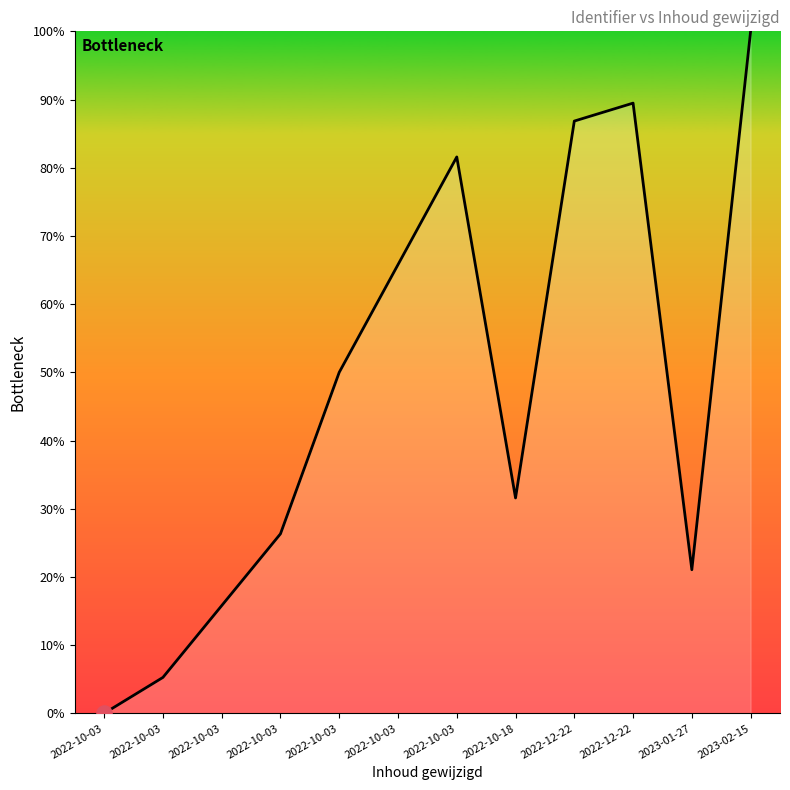

What is the change in value from 2022-10-18 to 2022-12-22?

+55.3